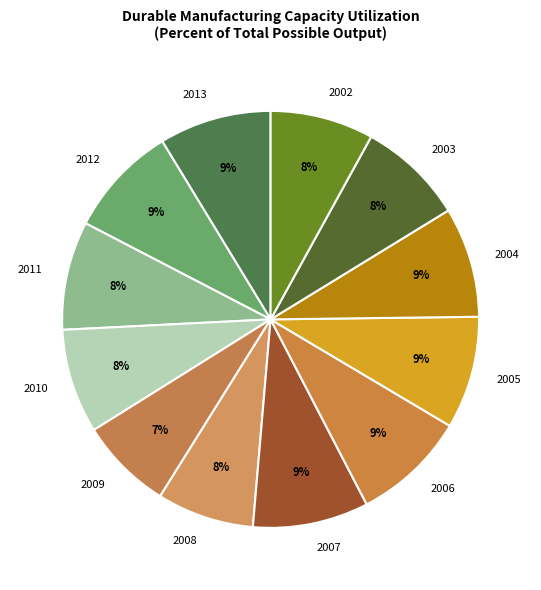

How many segments does this pie chart have?

12